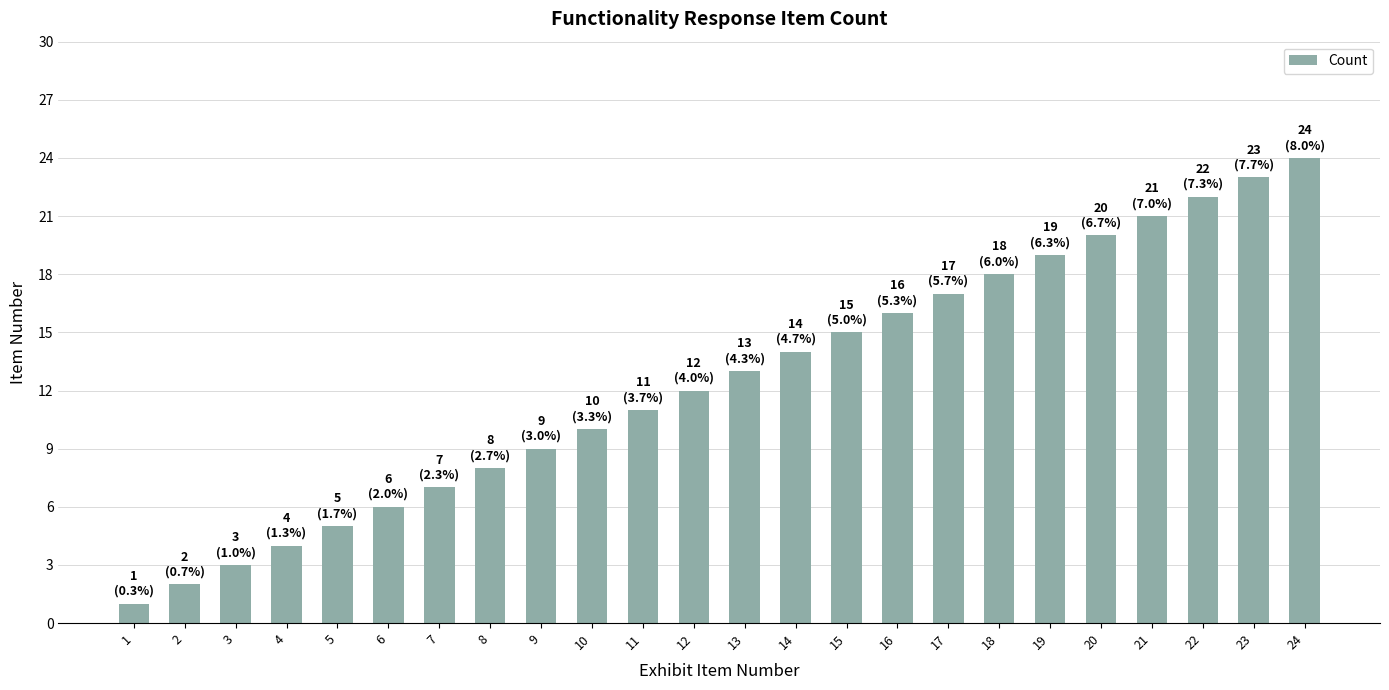

What is the change in value from 3 to 15?

+12